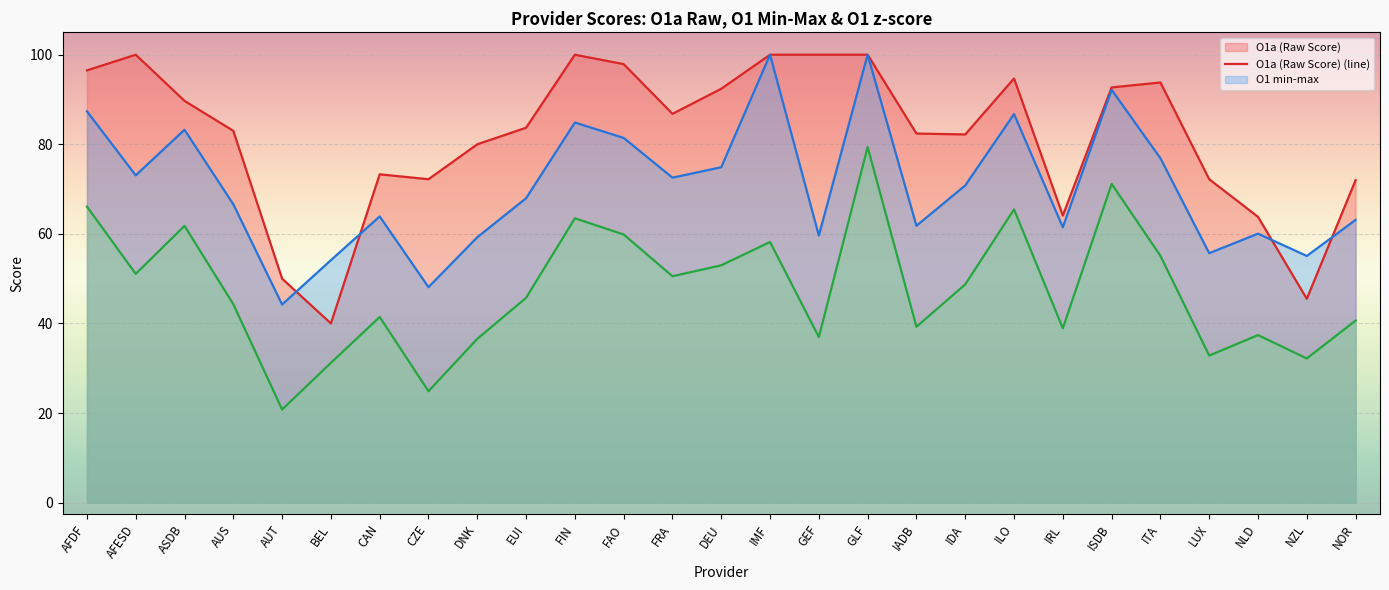

What is the value of the O1 min-max (line) point at the 15th from the left?

100.0